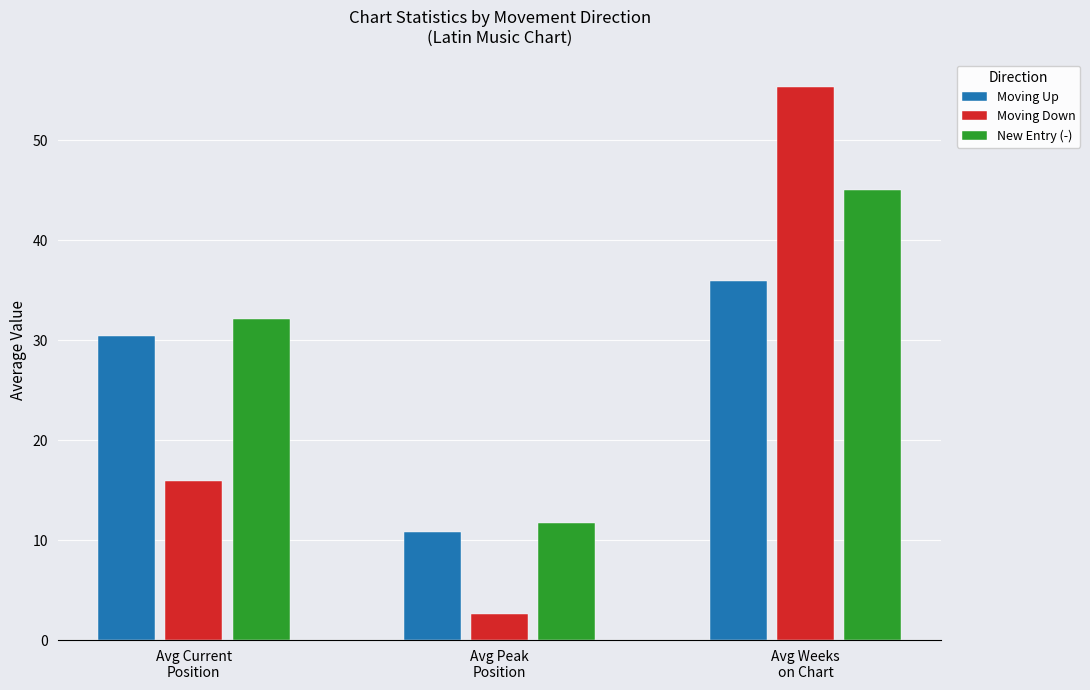

List the series in order of their peak value, lowest first.

Moving Up, New Entry (-), Moving Down